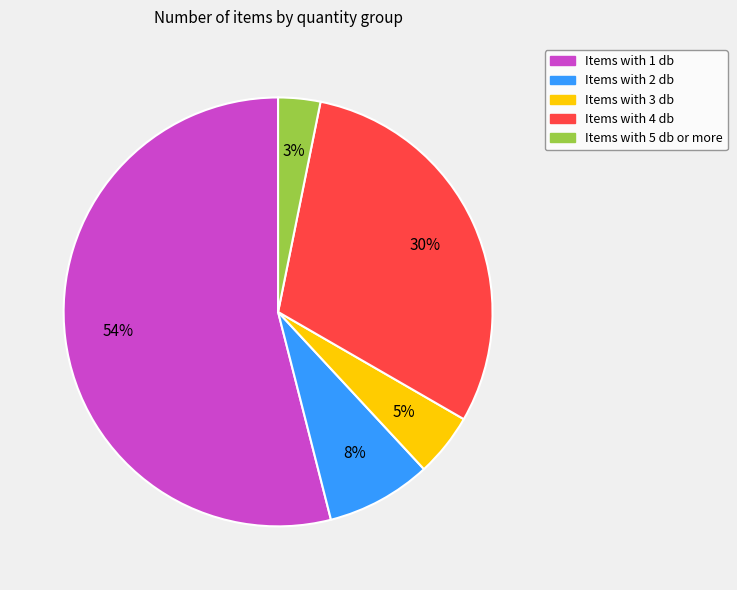

To the nearest percent, what is the difference between the largest and smallest slice percentages?

51%